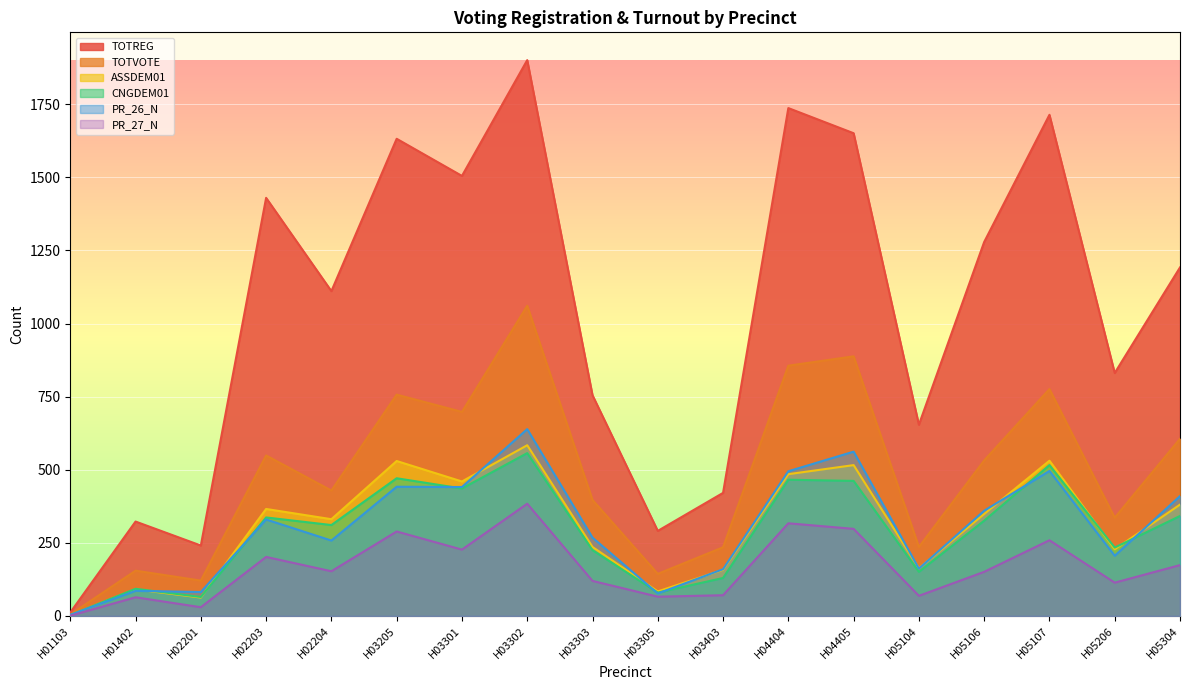

The CNGDEM01 series shows 326 at H05106. True or false?

True